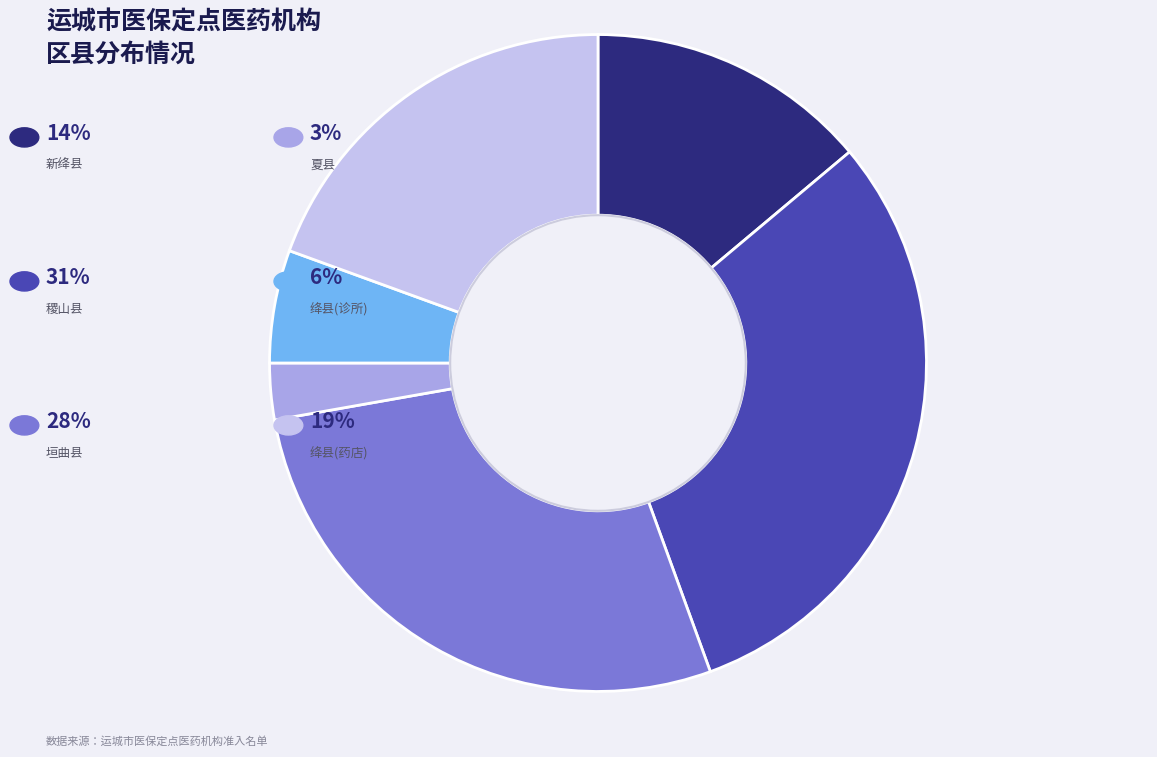

Does any single category account for the majority?

No